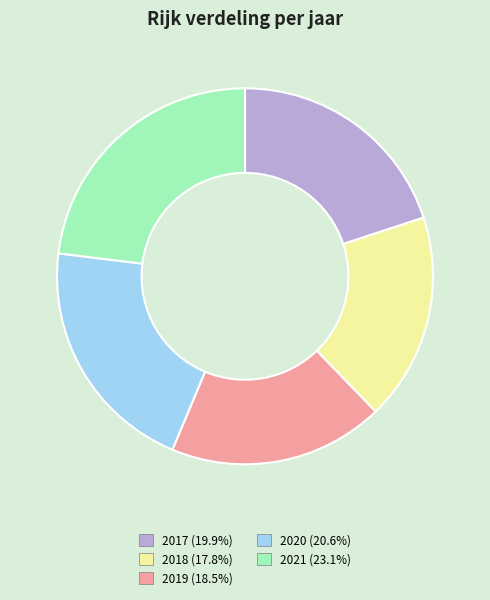

The 2017 slice represents 20% of the pie. True or false?

True